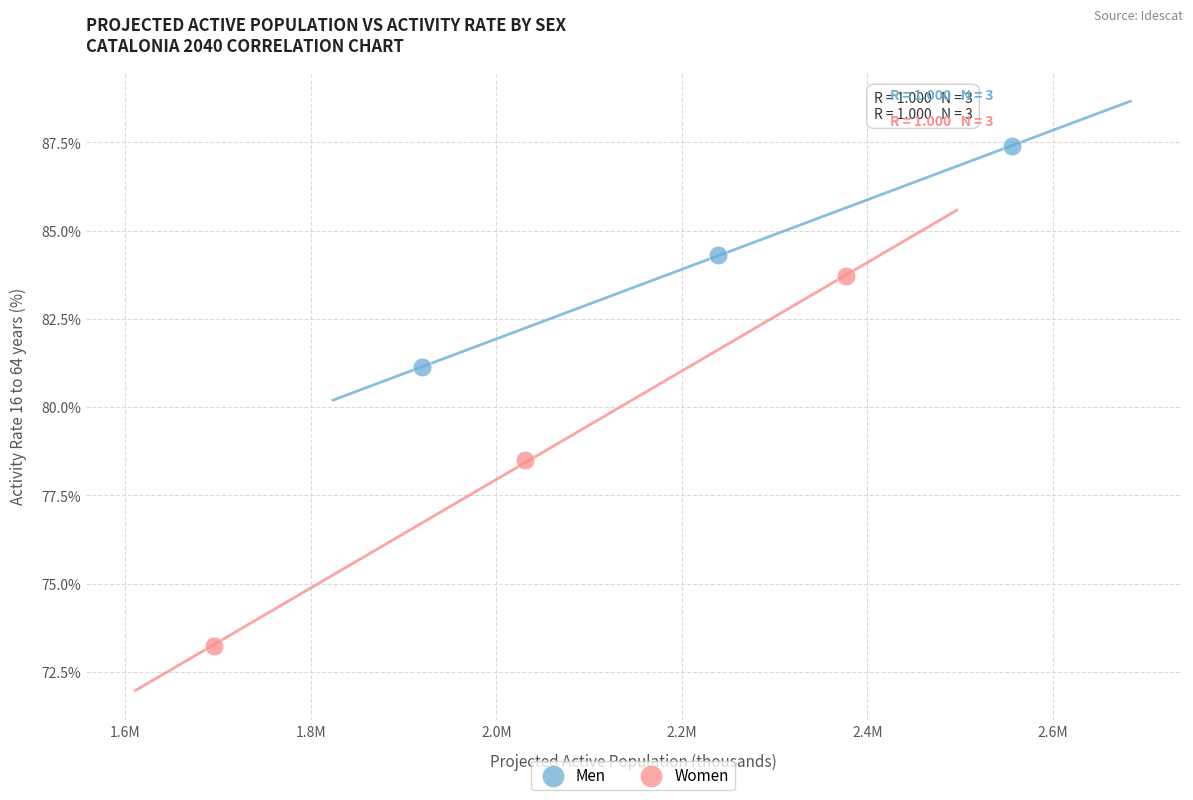

Which series contains the highest Y value?

Men